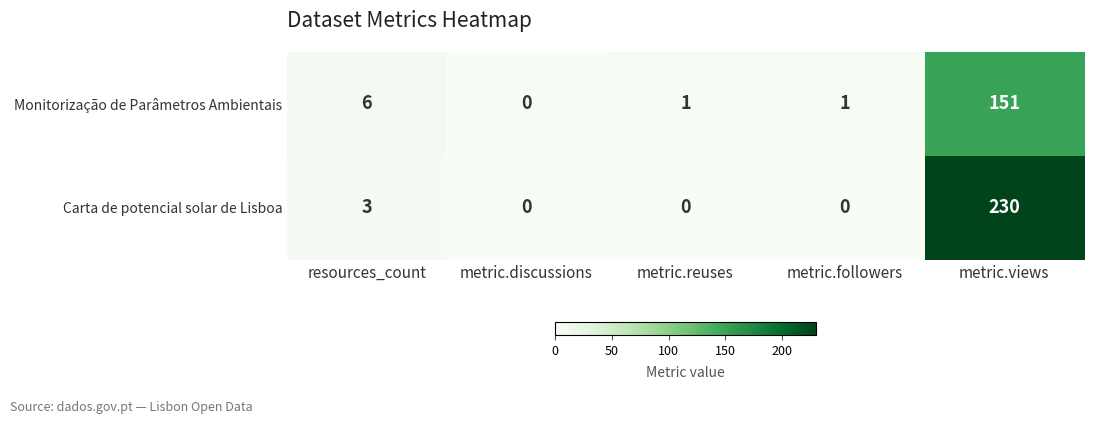

Reading left to right, extract all data points from this chart.

Monitorização de Parâmetros Ambientais: 6	0	1	1	151
Carta de potencial solar de Lisboa: 3	0	0	0	230